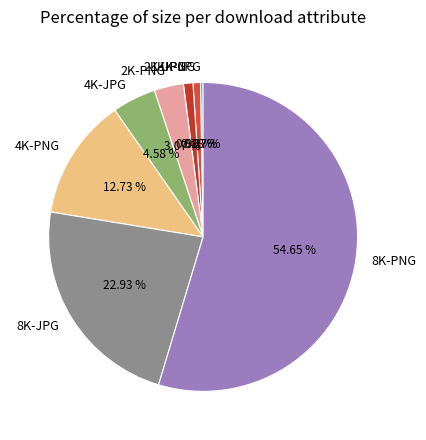

Which slice represents more than half of the pie?

8K-PNG